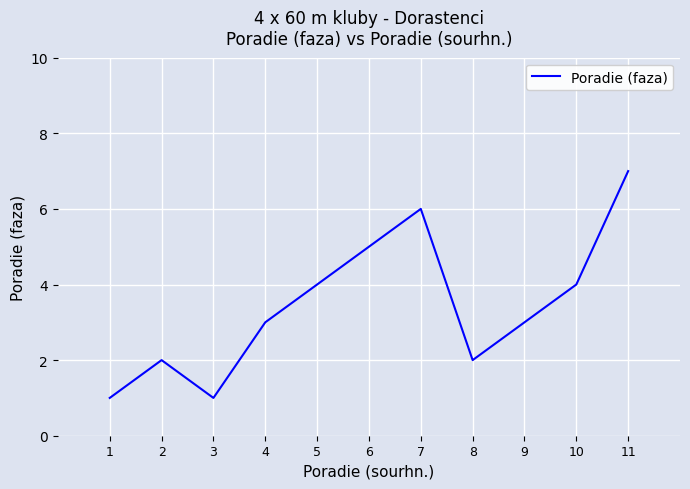

Reading right to left, extract all data points from this chart.

7	4	3	2	6	5	4	3	1	2	1